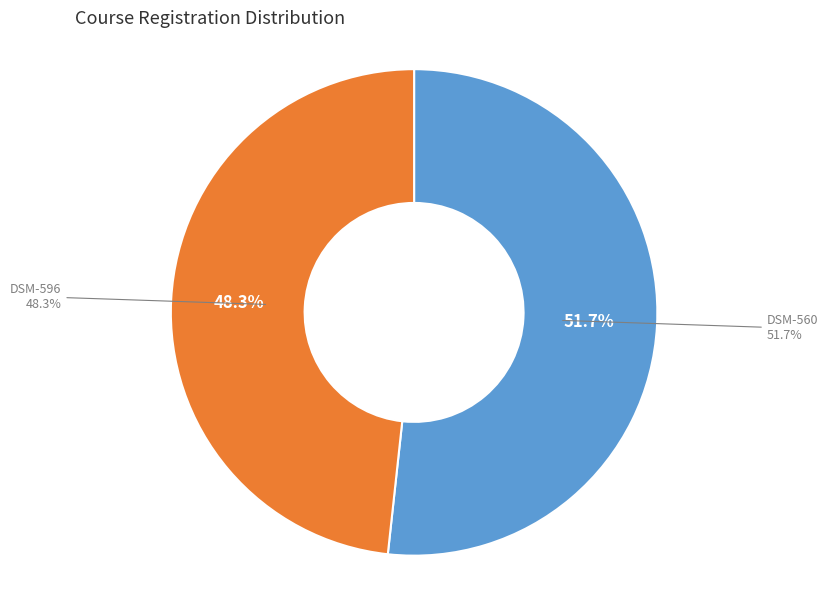

How many segments does this pie chart have?

2